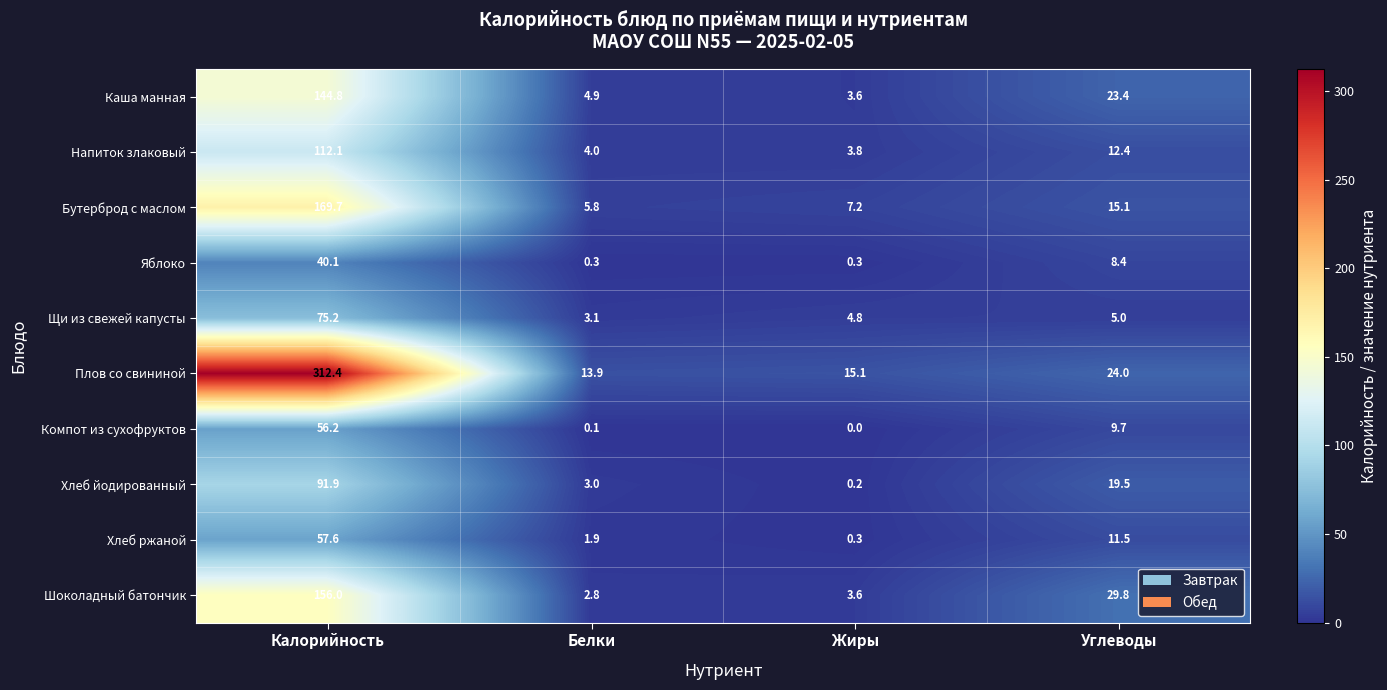

At Калорийность, list the series in order from smallest to largest.

Яблоко, Компот из сухофруктов, Хлеб ржаной, Щи из свежей капусты, Хлеб йодированный, Напиток злаковый, Каша манная, Шоколадный батончик, Бутерброд с маслом, Плов со свининой